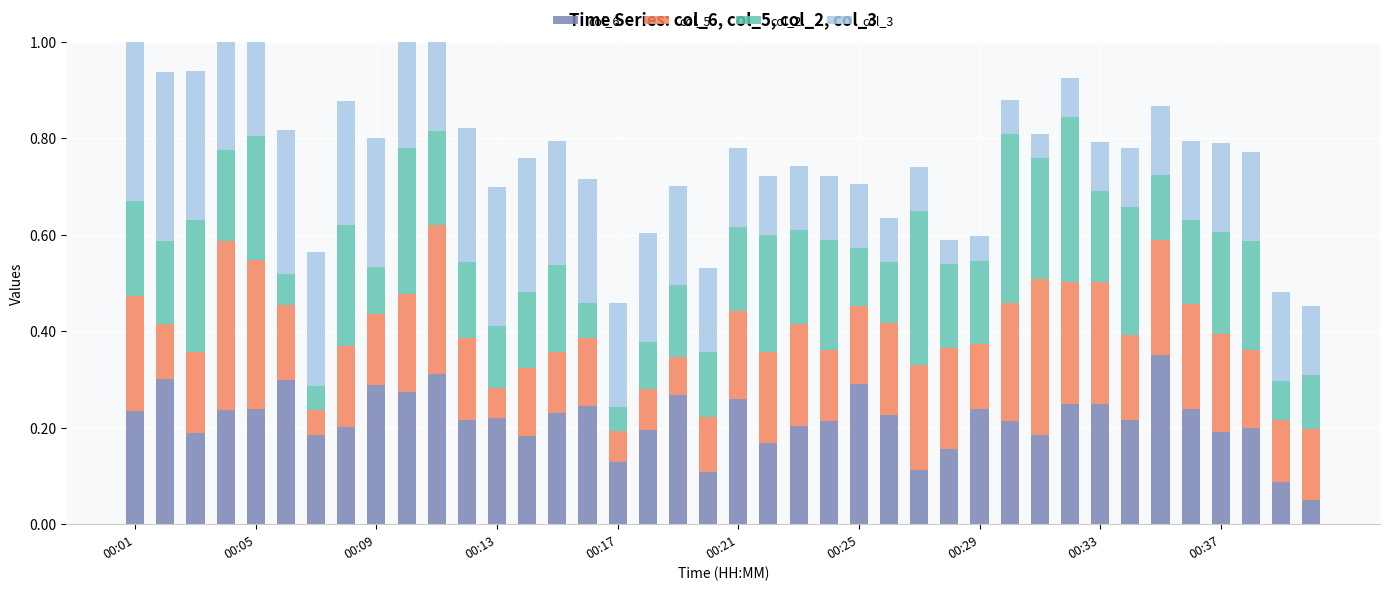

Reading right to left, extract all data points from this chart.

col_6: 0.1	0.1	0.2	0.2	0.2	0.3	0.2	0.2	0.2	0.2	0.2	0.2	0.2	0.1	0.2	0.3	0.2	0.2	0.2	0.3	0.1	0.3	0.2	0.1	0.2	0.2	0.2	0.2	0.2	0.3	0.3	0.3	0.2	0.2	0.3	0.2	0.2	0.2	0.3	0.2
col_5: 0.1	0.1	0.2	0.2	0.2	0.2	0.2	0.3	0.3	0.3	0.2	0.1	0.2	0.2	0.2	0.2	0.1	0.2	0.2	0.2	0.1	0.1	0.1	0.1	0.1	0.1	0.1	0.1	0.2	0.3	0.2	0.1	0.2	0.0	0.2	0.3	0.3	0.2	0.1	0.2
col_2: 0.1	0.1	0.2	0.2	0.2	0.1	0.3	0.2	0.3	0.2	0.3	0.2	0.2	0.3	0.1	0.1	0.2	0.2	0.2	0.2	0.1	0.2	0.1	0.1	0.1	0.2	0.2	0.1	0.2	0.2	0.3	0.1	0.2	0.1	0.1	0.3	0.2	0.3	0.2	0.2
col_3: 0.1	0.2	0.2	0.2	0.2	0.1	0.1	0.1	0.1	0.1	0.1	0.1	0.1	0.1	0.1	0.1	0.1	0.1	0.1	0.2	0.2	0.2	0.2	0.2	0.3	0.3	0.3	0.3	0.3	0.3	0.3	0.3	0.3	0.3	0.3	0.3	0.3	0.3	0.3	0.3